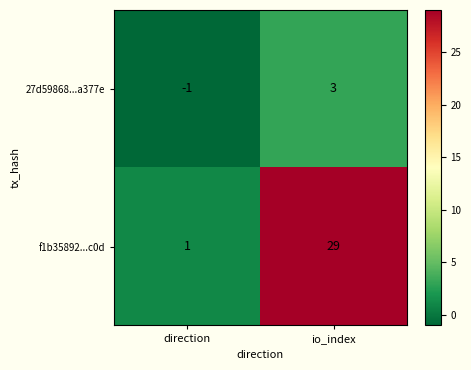

What value does the 27d59868...a377e series have at io_index?

3